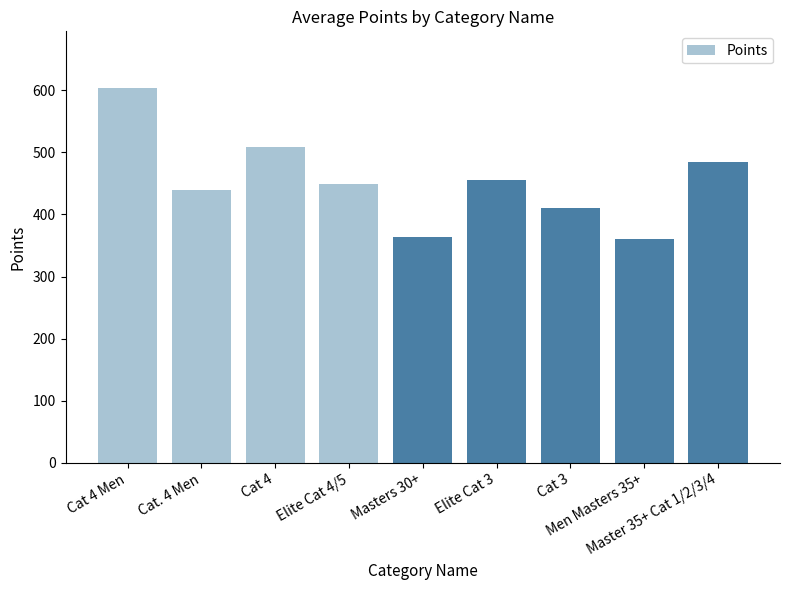

The value at Cat 4 is 899.1. True or false?

False